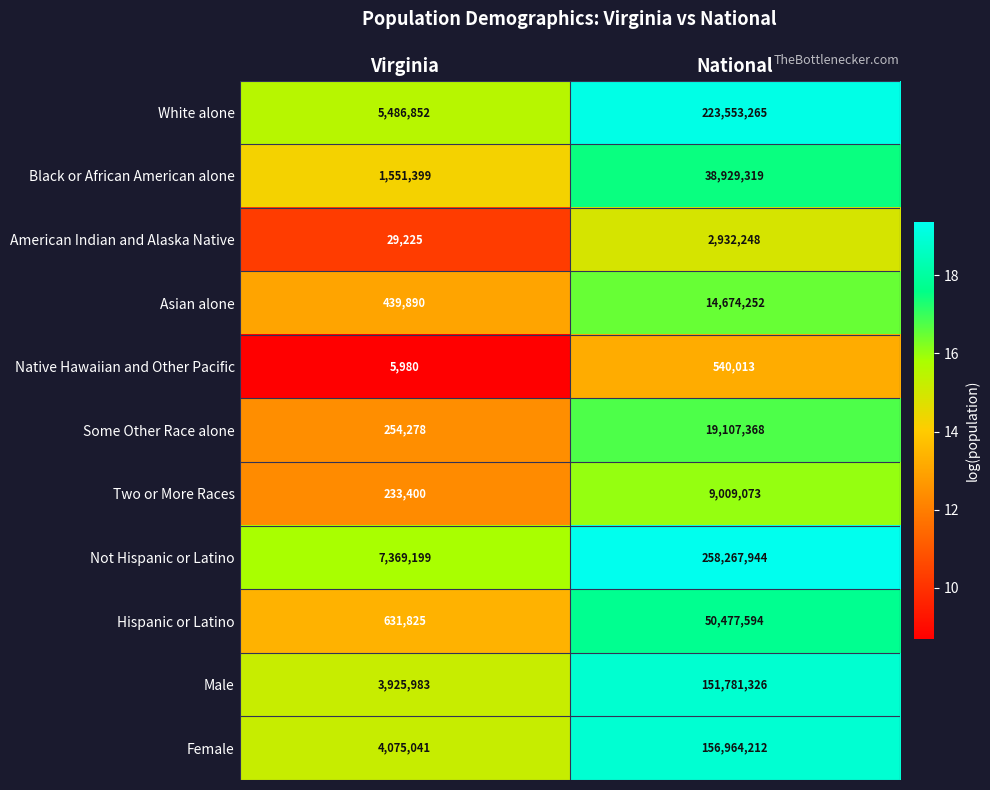

Reading left to right, what are all the values shown in this chart?

White alone: 5486852	223553265
Black or African American alone: 1551399	38929319
American Indian and Alaska Native: 29225	2932248
Asian alone: 439890	14674252
Native Hawaiian and Other Pacific: 5980	540013
Some Other Race alone: 254278	19107368
Two or More Races: 233400	9009073
Not Hispanic or Latino: 7369199	258267944
Hispanic or Latino: 631825	50477594
Male: 3925983	151781326
Female: 4075041	156964212